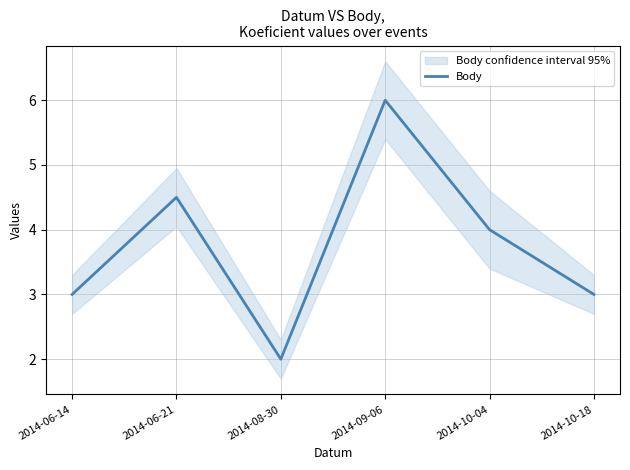

Does the chart have visible grid lines?

Yes